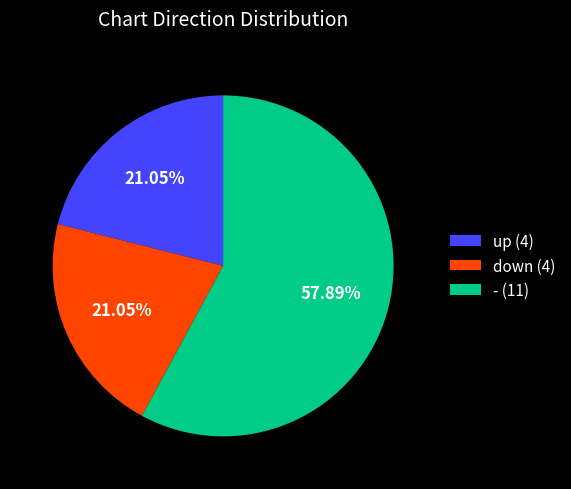

How many slices are in this pie chart?

3